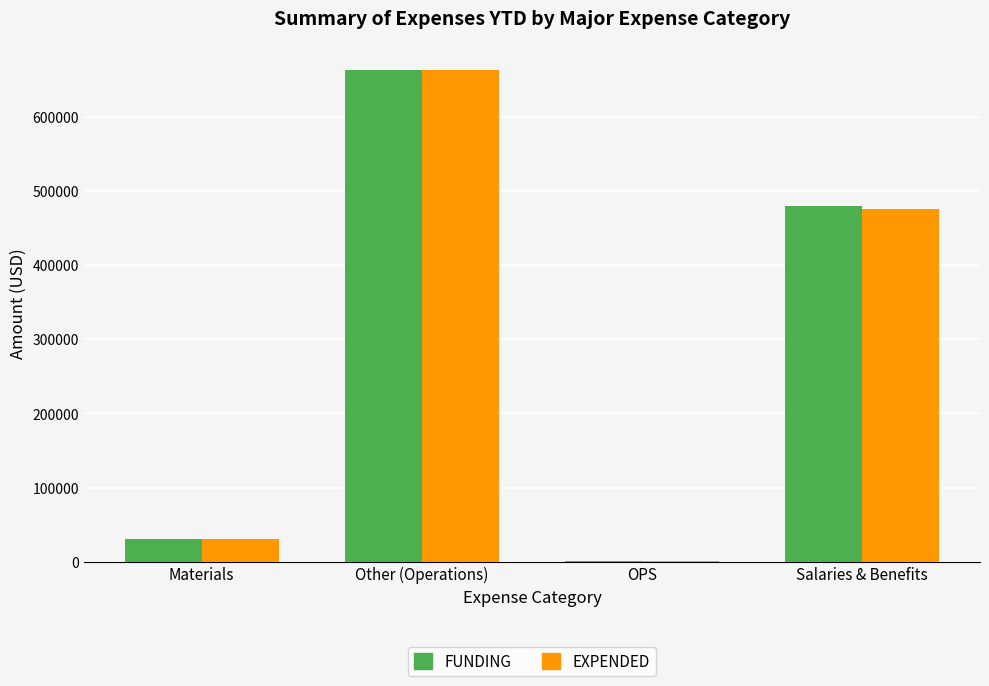

What is the greatest value displayed?

663457